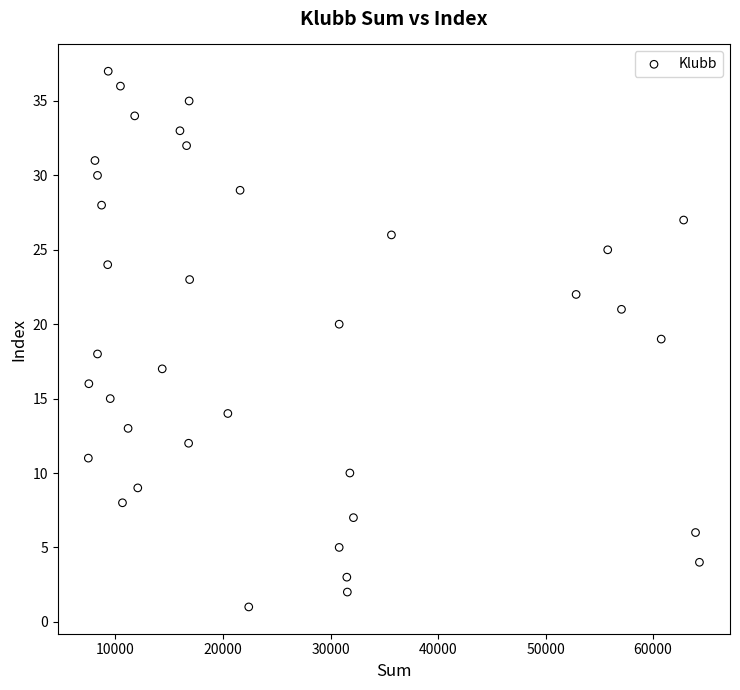

What is the range of Y values (max minus min)?

36